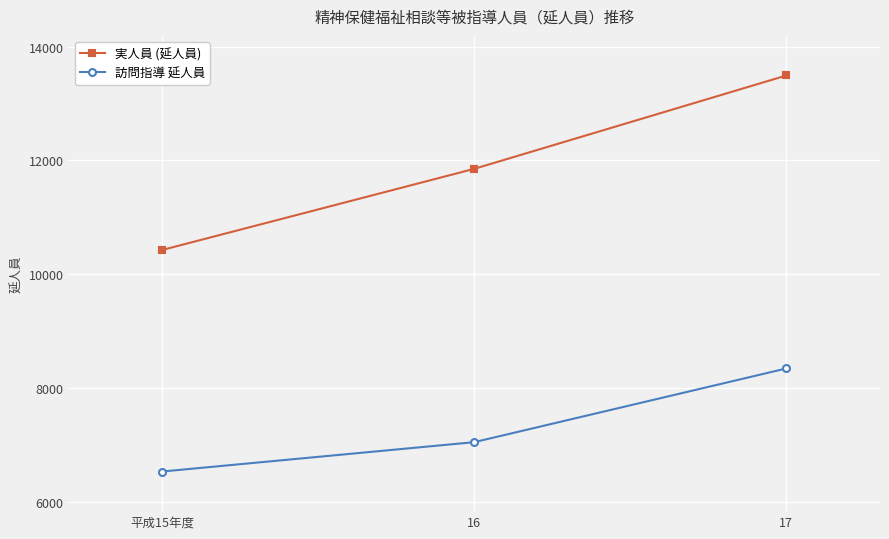

Read the 実人員 (延人員) value at 平成15年度.

10426